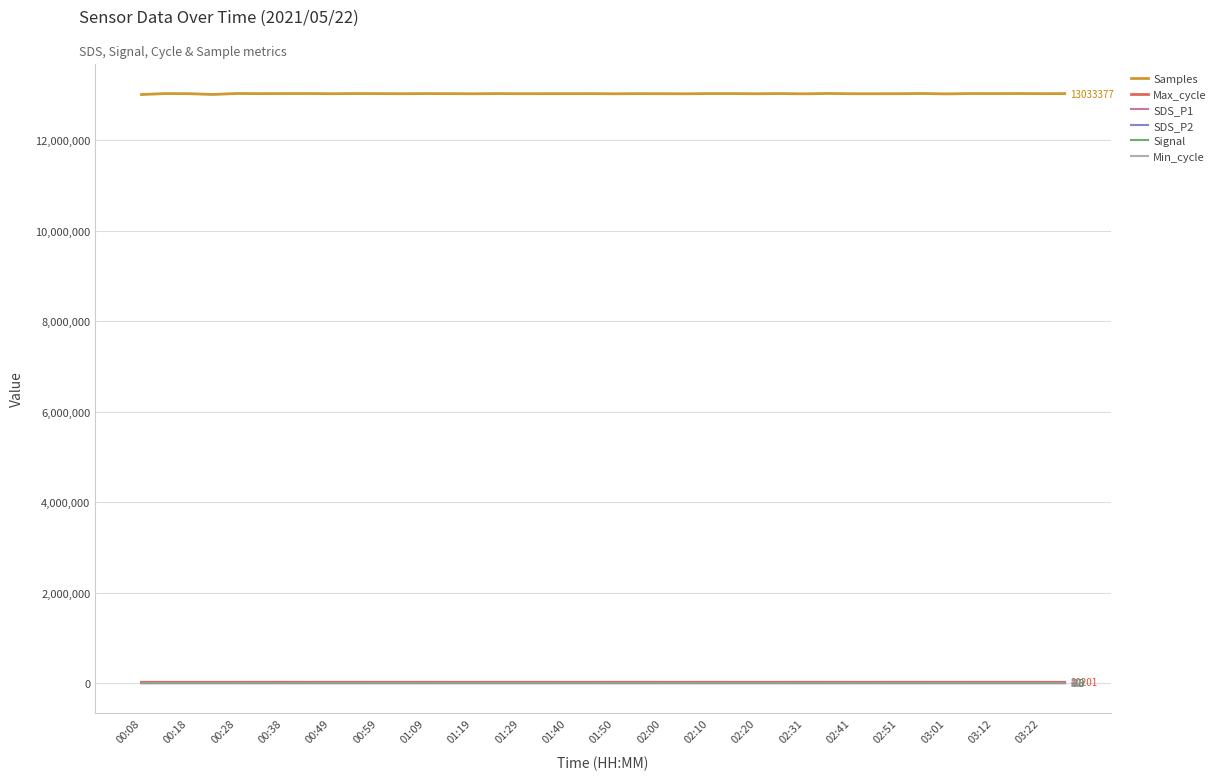

True or false: Samples and Signal cross at least once.

False